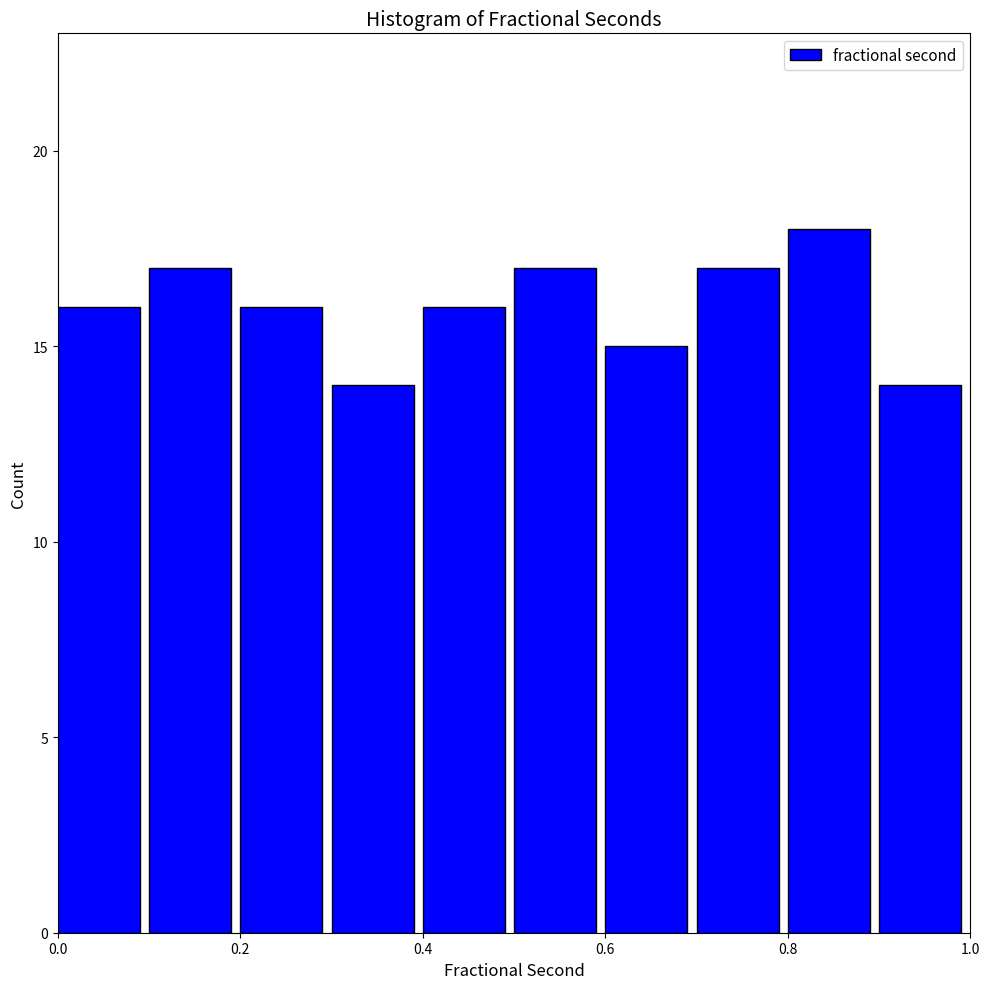

Reading left to right, list every bar in this chart as the range it spans on the x-axis followed by its height. The values are not printed on the chart, so give them approximately, as read against the axis.

0.0 to 0.1: 16
0.1 to 0.2: 17
0.2 to 0.3: 16
0.3 to 0.4: 14
0.4 to 0.5: 16
0.5 to 0.6: 17
0.6 to 0.7: 15
0.7 to 0.8: 17
0.8 to 0.9: 18
0.9 to 1.0: 14